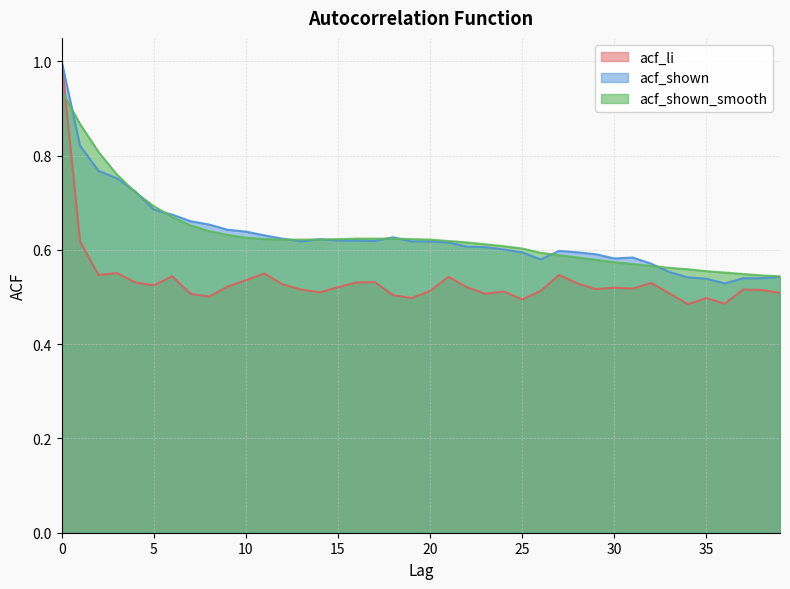

The acf_shown series shows 0.6 at 10. True or false?

True